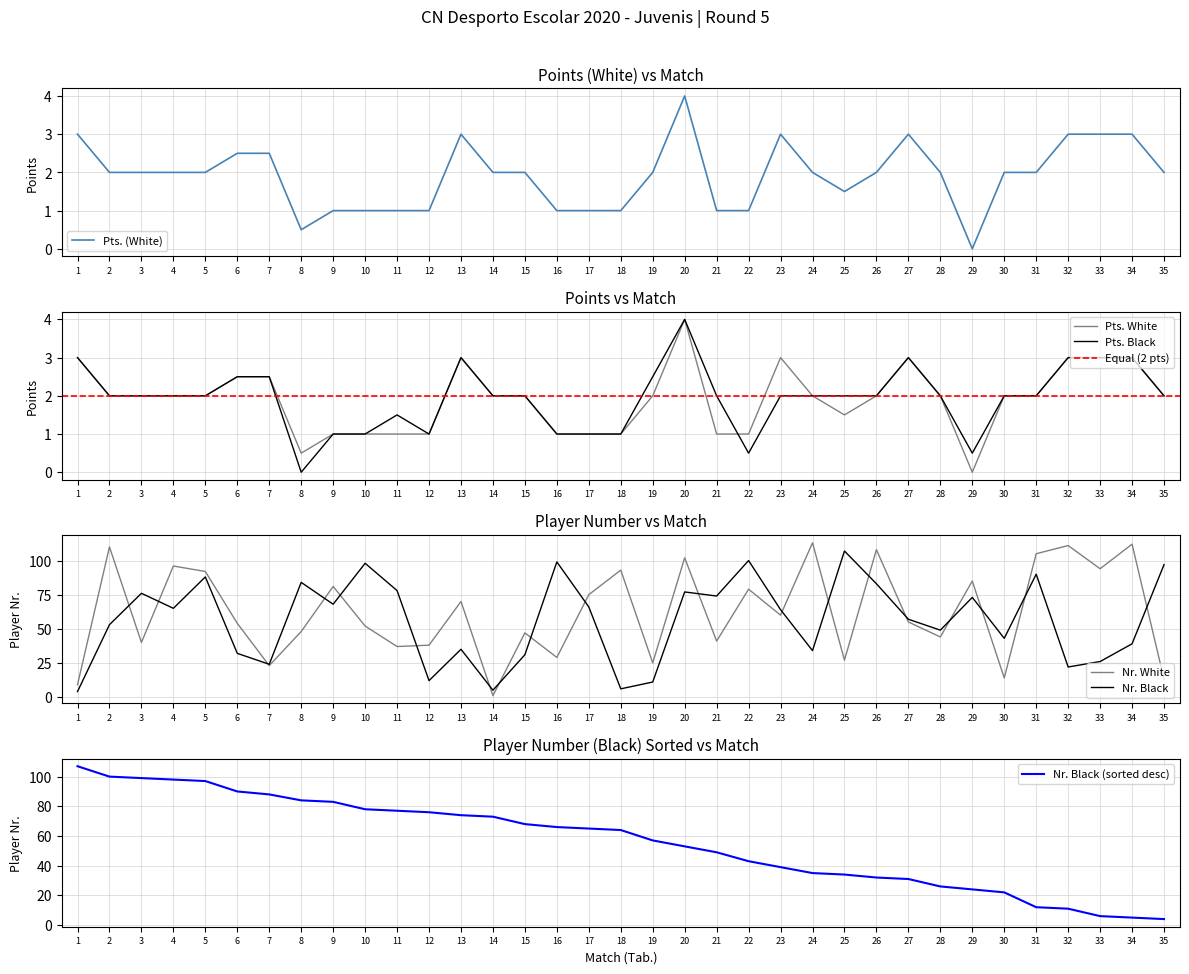

The Nr. White series shows 29 at 10. True or false?

False